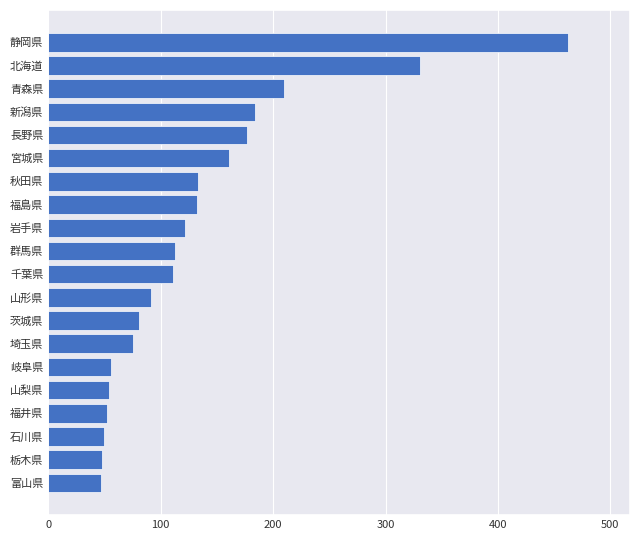

What is the sum of all values?

2690